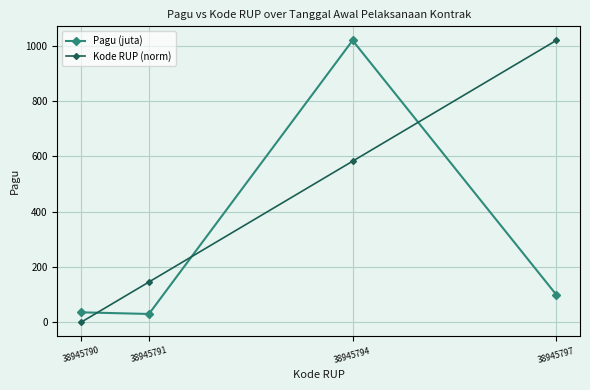

Where do Kode RUP (norm) and Pagu (juta) first cross each other?

38945790 and 38945791